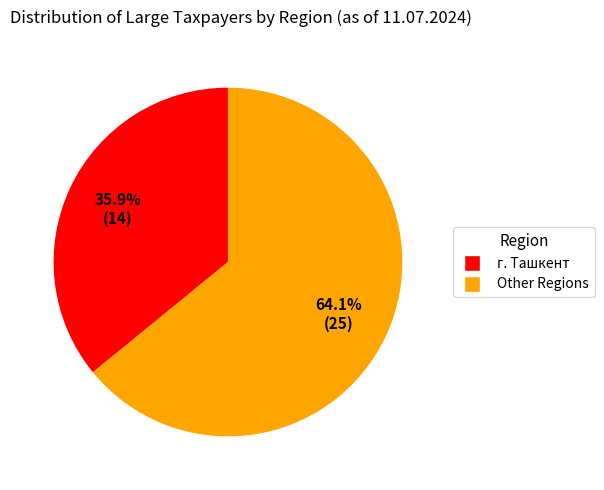

How many slices are in this pie chart?

2